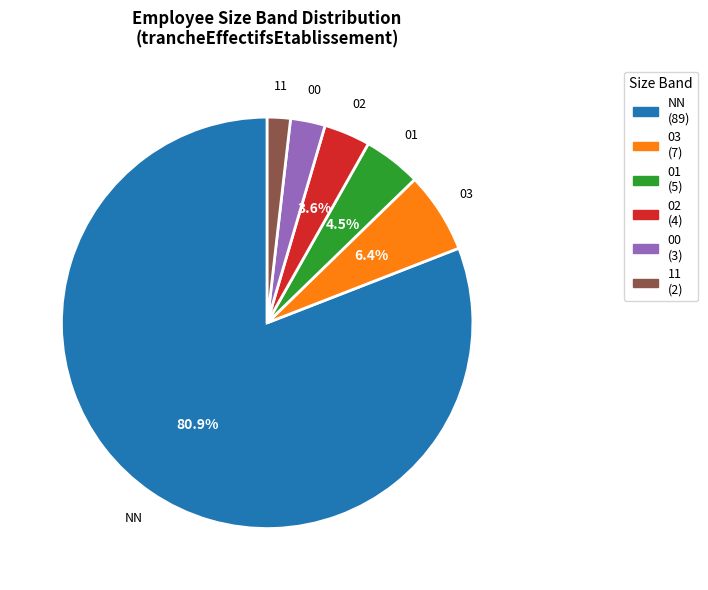

Which slice is the smallest?

11